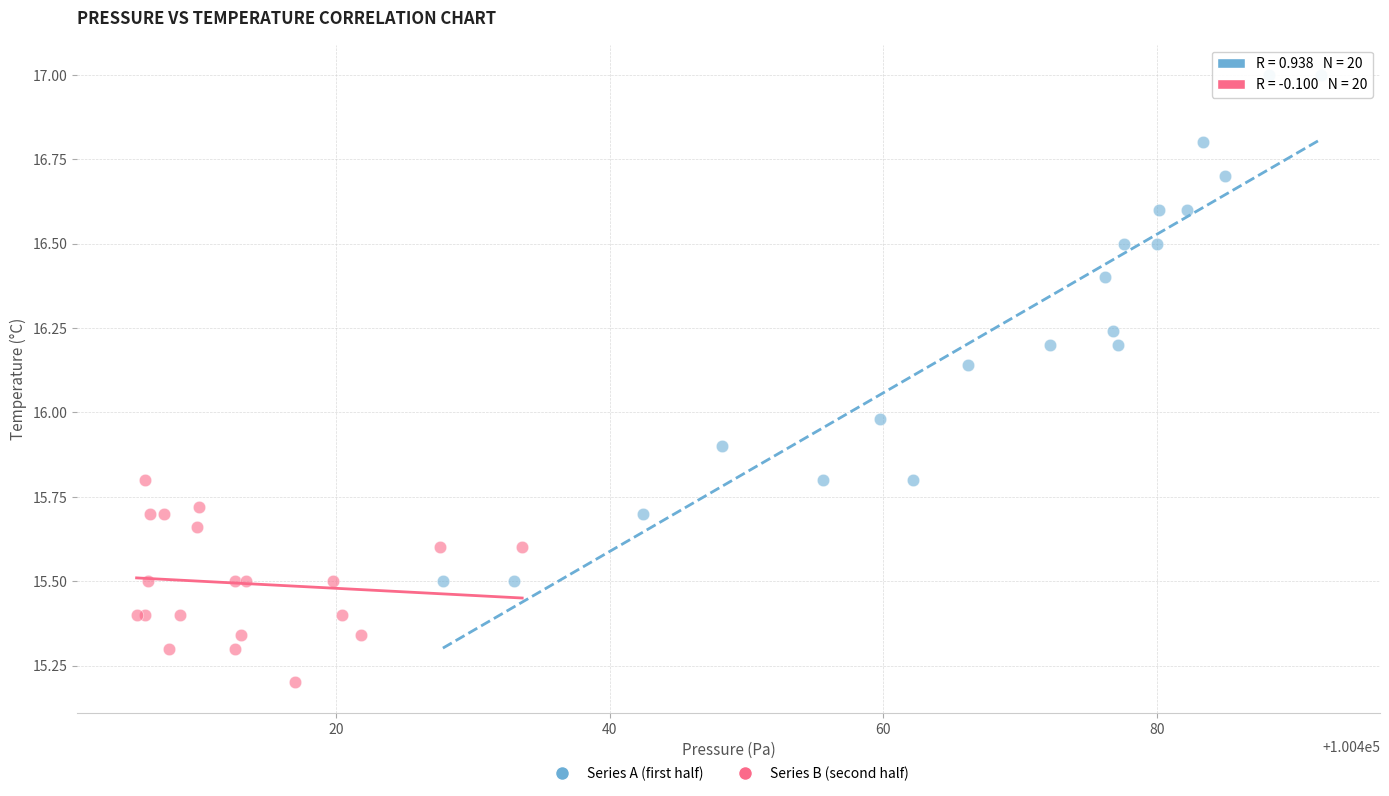

What are all the series names shown in the legend?

Series A (first half), Series B (second half)